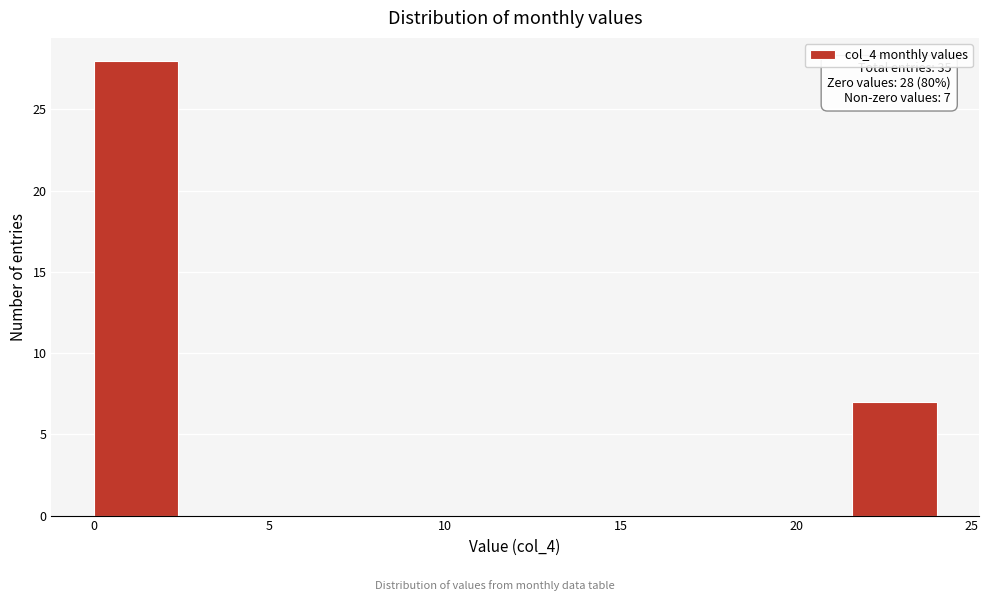

Over which range of the x-axis is the bar tallest?

0.0 to 2.4